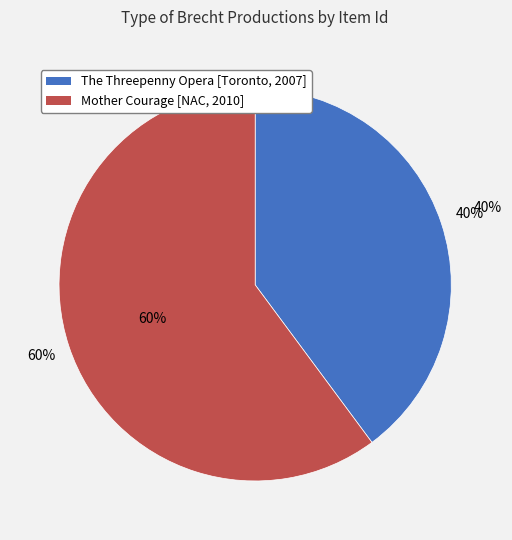

To the nearest percent, what percentage of the pie is Mother Courage [National Arts Centre, 2010]?

60%